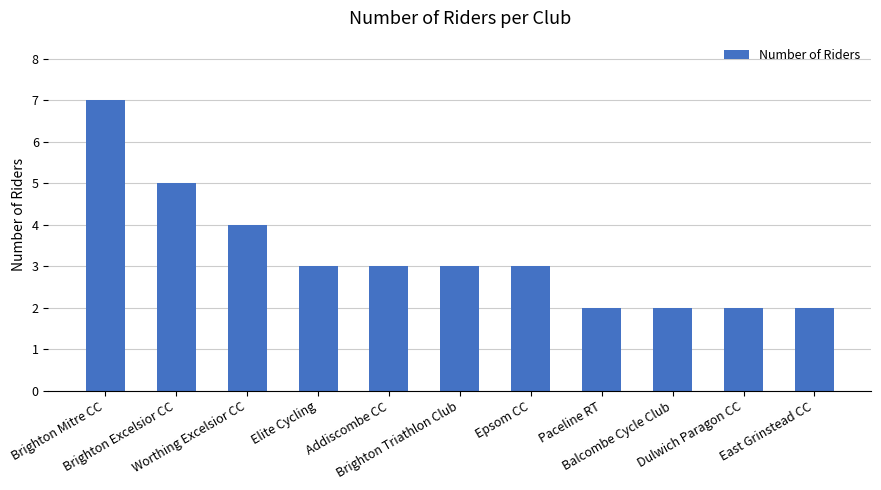

At which label is the value closest to 4?

Worthing Excelsior CC